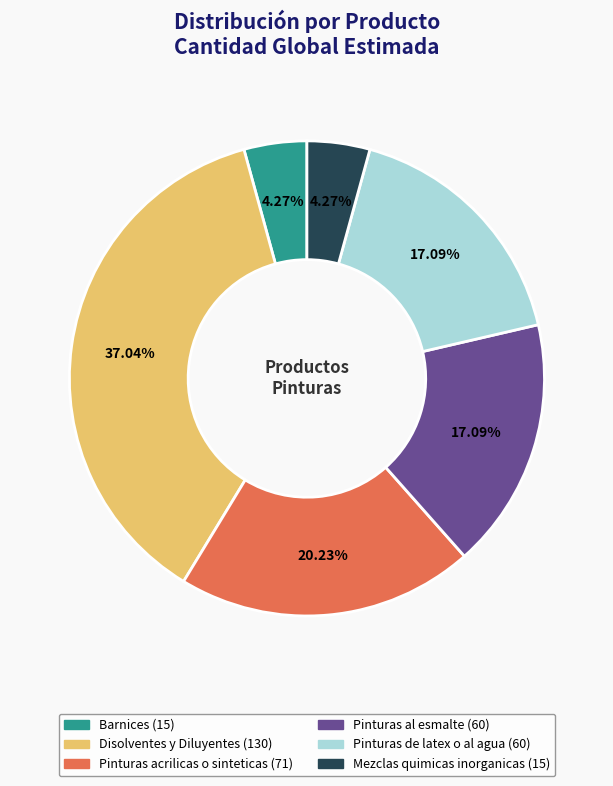

To the nearest percent, what is the average slice percentage?

17%